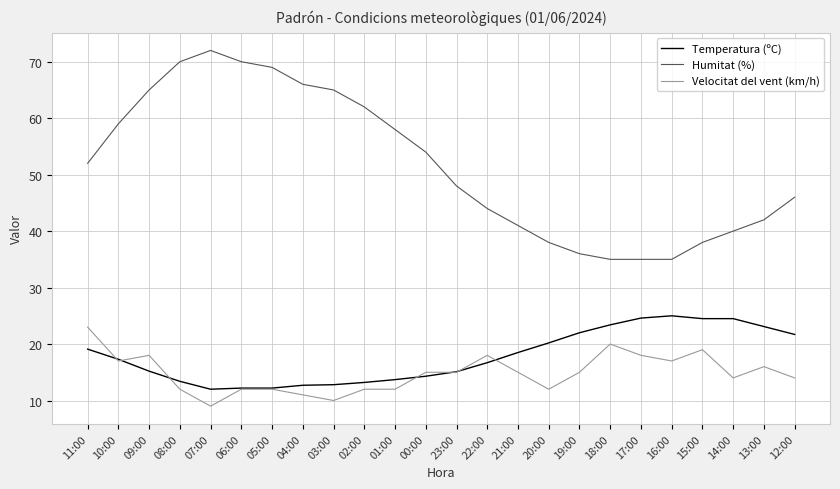

Does the chart display data point markers on the line(s)?

No